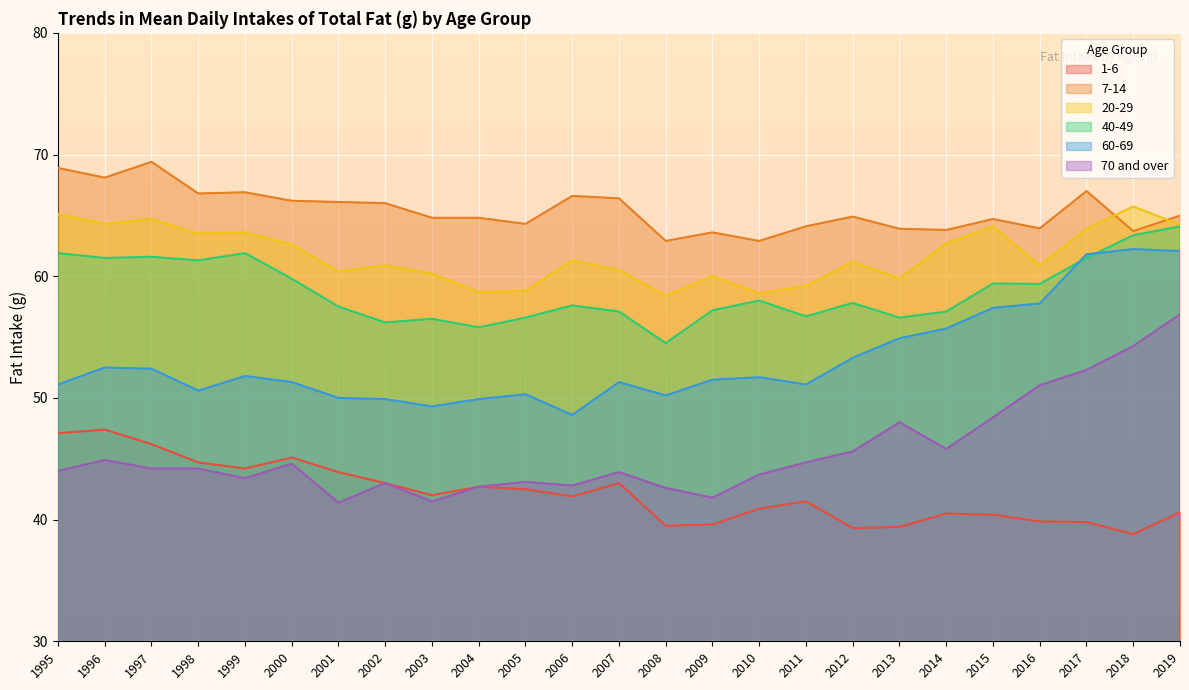

What is the sum of all 70 and over values?

1138.8